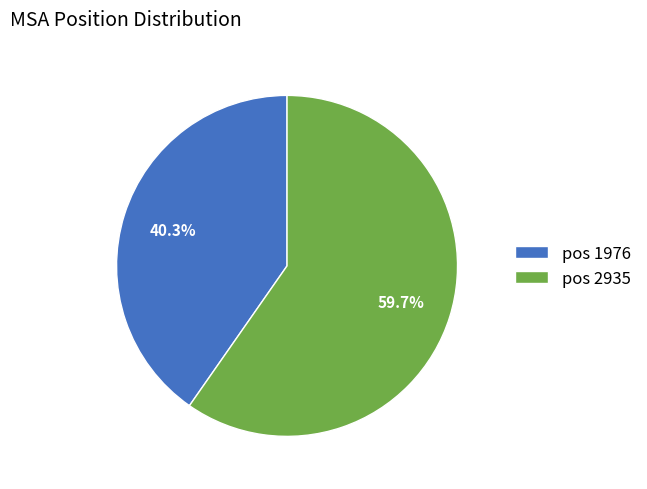

Is there a majority slice in this chart?

Yes